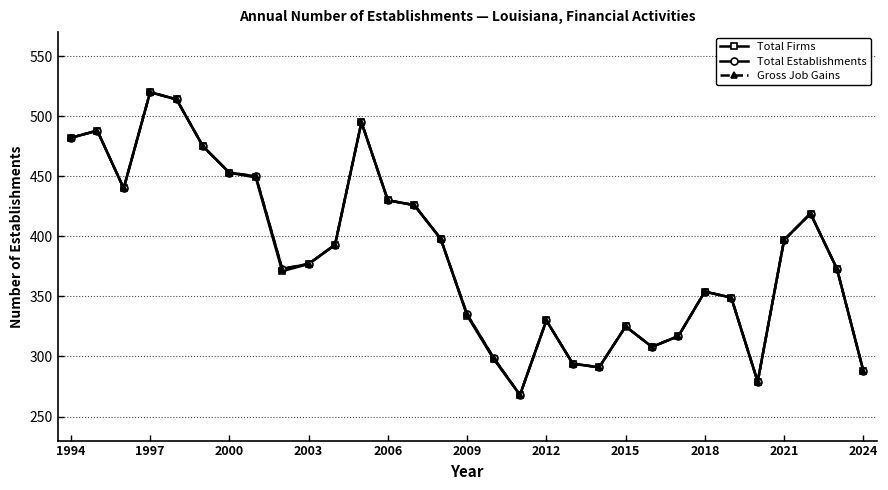

True or false: Gross Job Gains and Total Firms intersect in this chart.

False